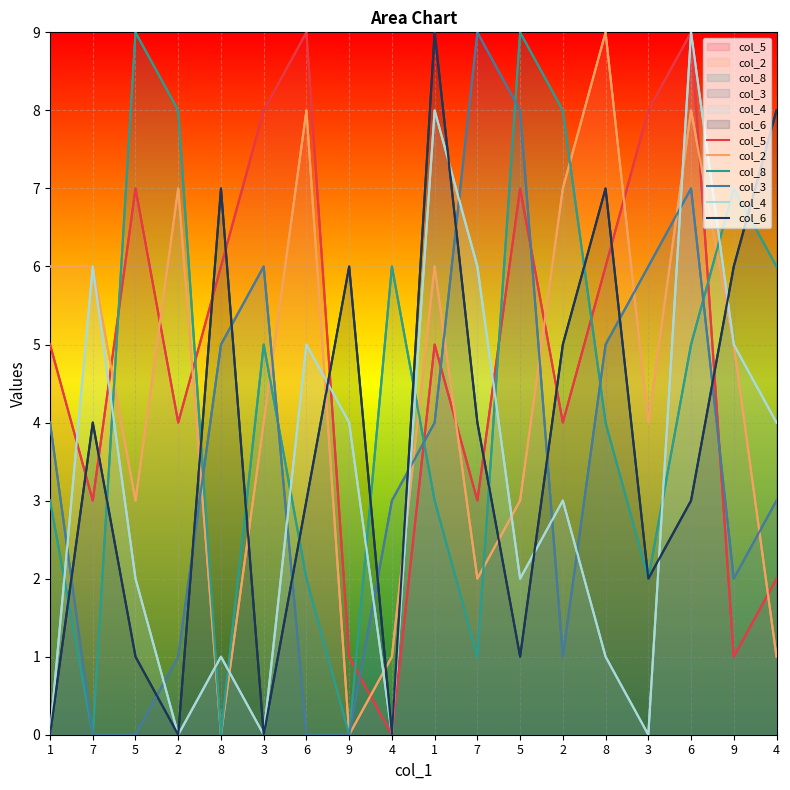

What are all the series names shown in the legend?

col_5, col_2, col_8, col_3, col_4, col_6